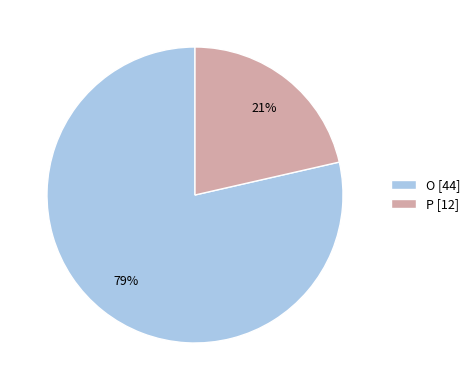

Rank the categories by value from lowest to highest.

P, O